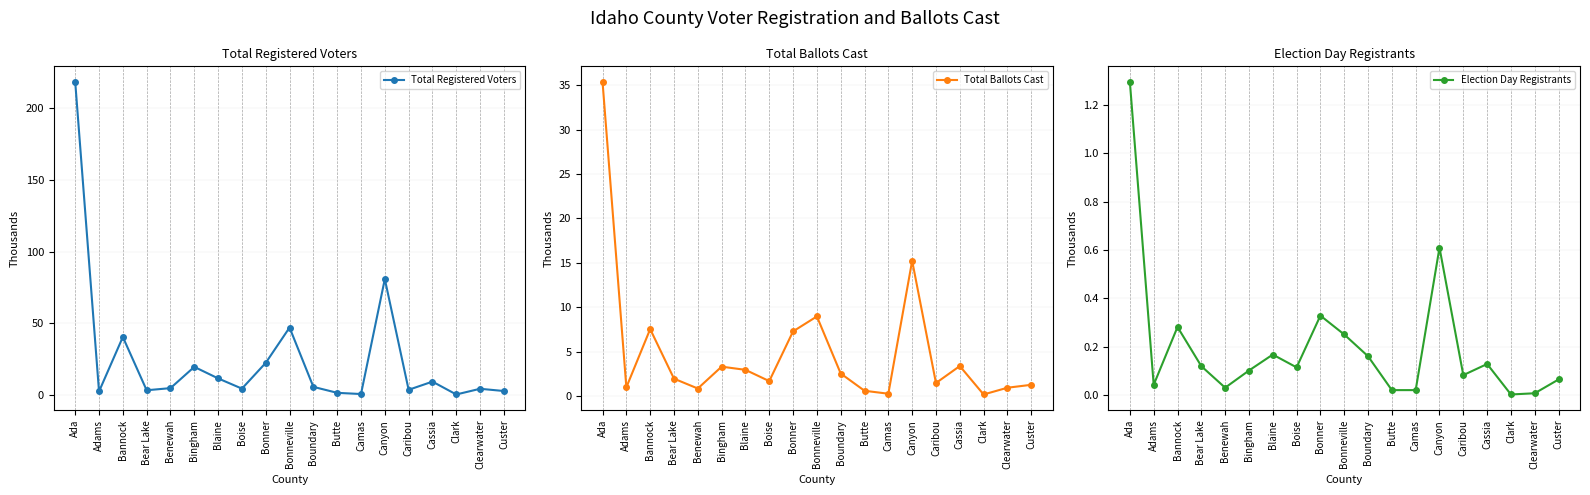

How many data points in Total Registered Voters are above 4?

12